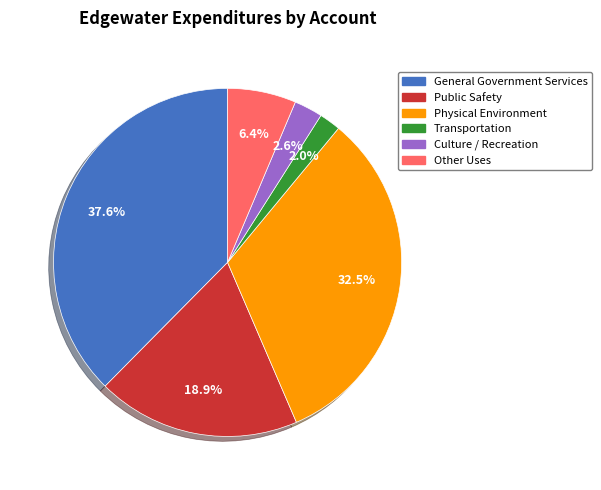

To the nearest percent, what is the average slice percentage?

17%